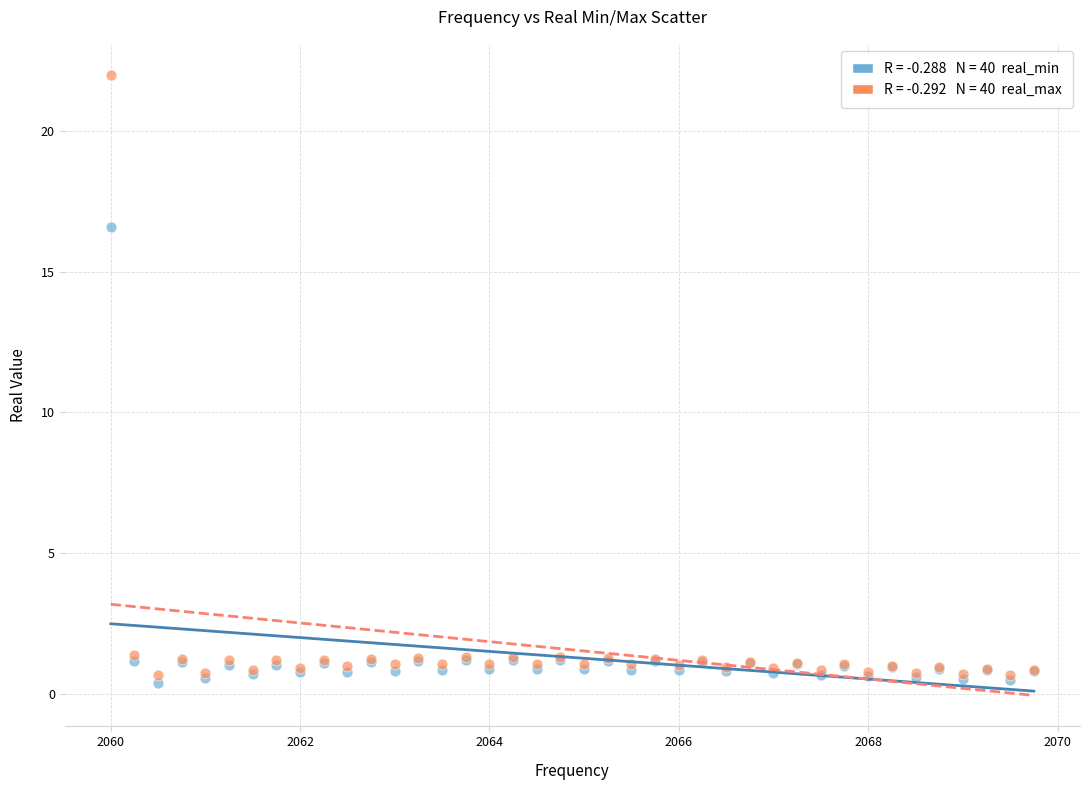

Across all series, what Y value is closest to 11?

16.6